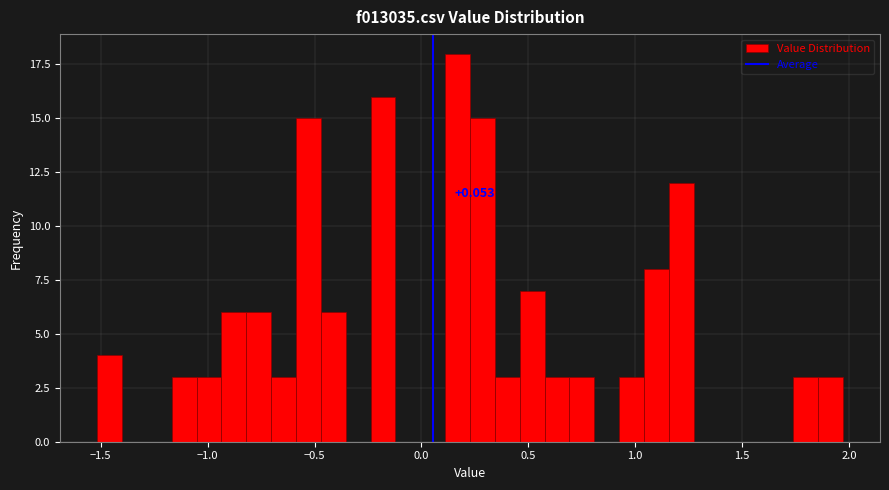

Around what value on the x-axis is the tallest bar? Give the approximate position of its centre, as read against the axis.

0.15